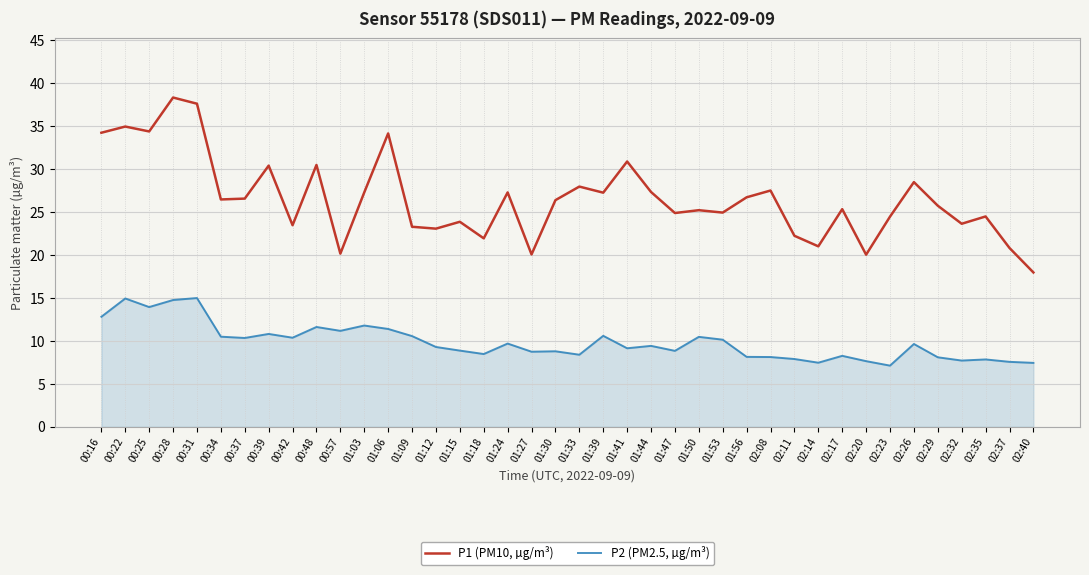

What position from the right is 01:41?

18